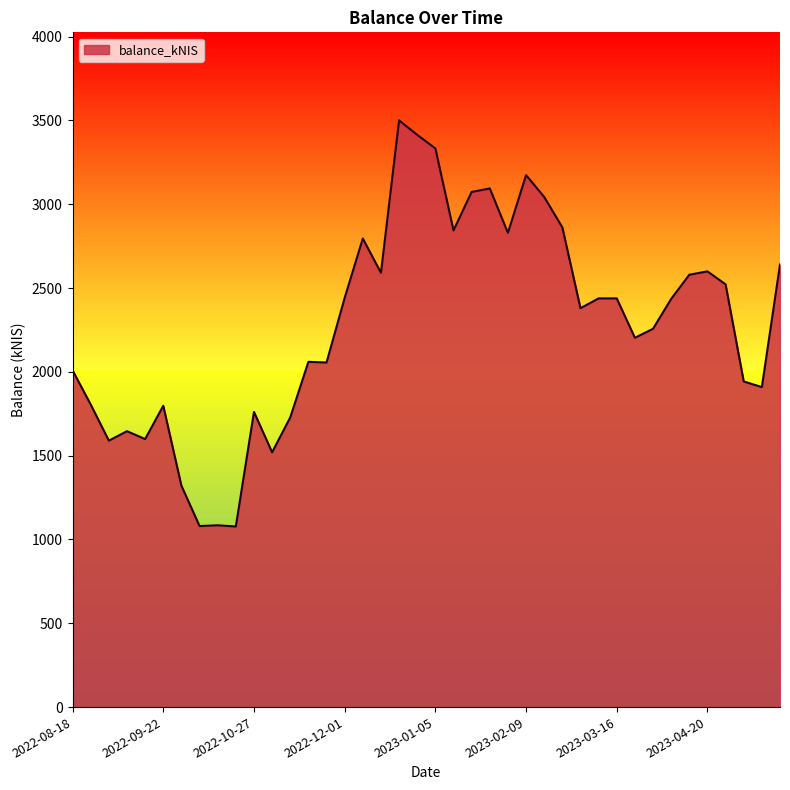

What is the minimum value shown in the chart?

1077.3